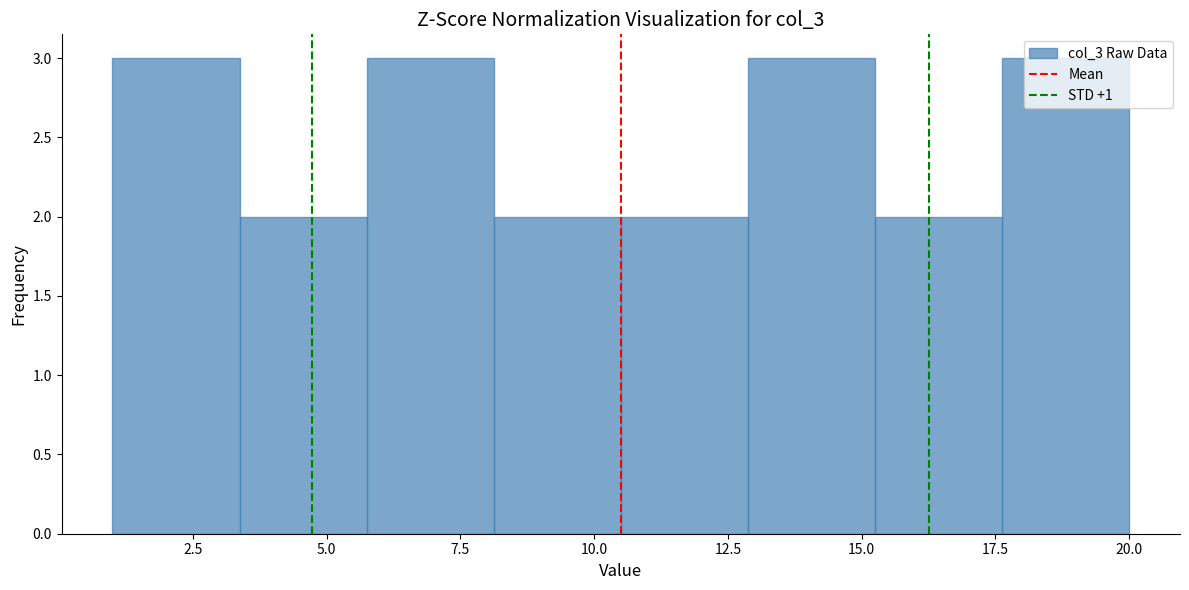

What is the height of the bar covering 17.5 to 20.0 on the x-axis? Neither the bar edges nor the heights are printed on the chart, so give them approximately, as read against the axes.

3